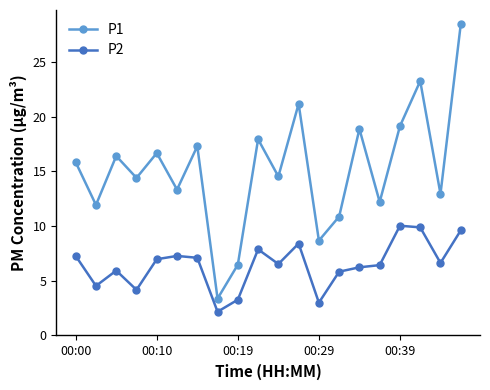

How many interior local valleys does the P1 series have?

8